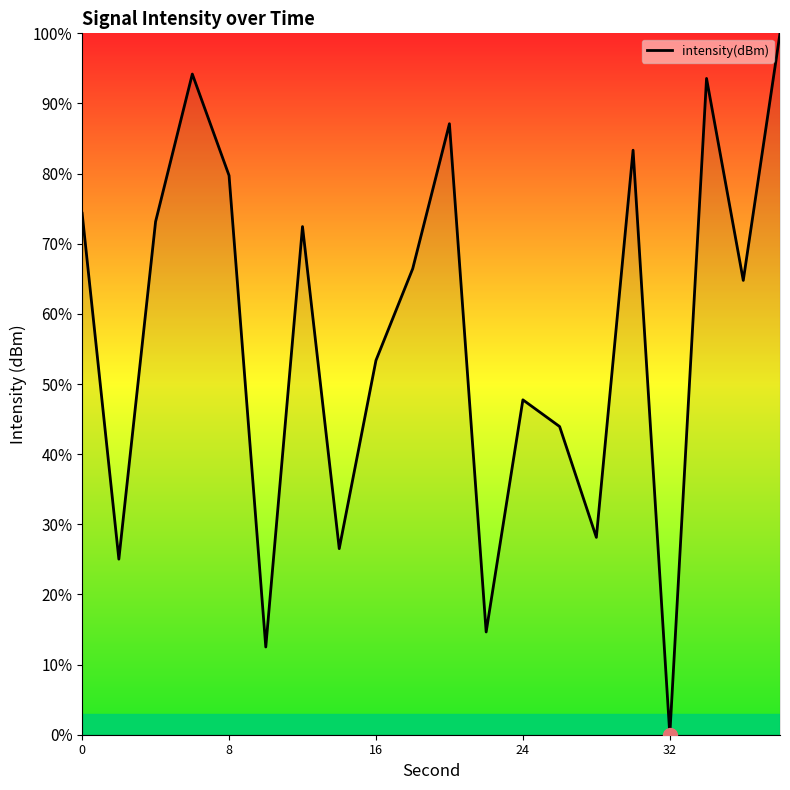

How many positive values are there?

19